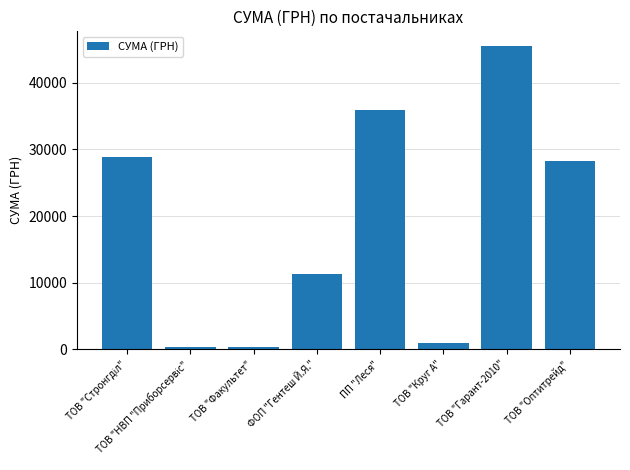

Which label corresponds to the largest value in the chart?

ТОВ "Гарант-2010"